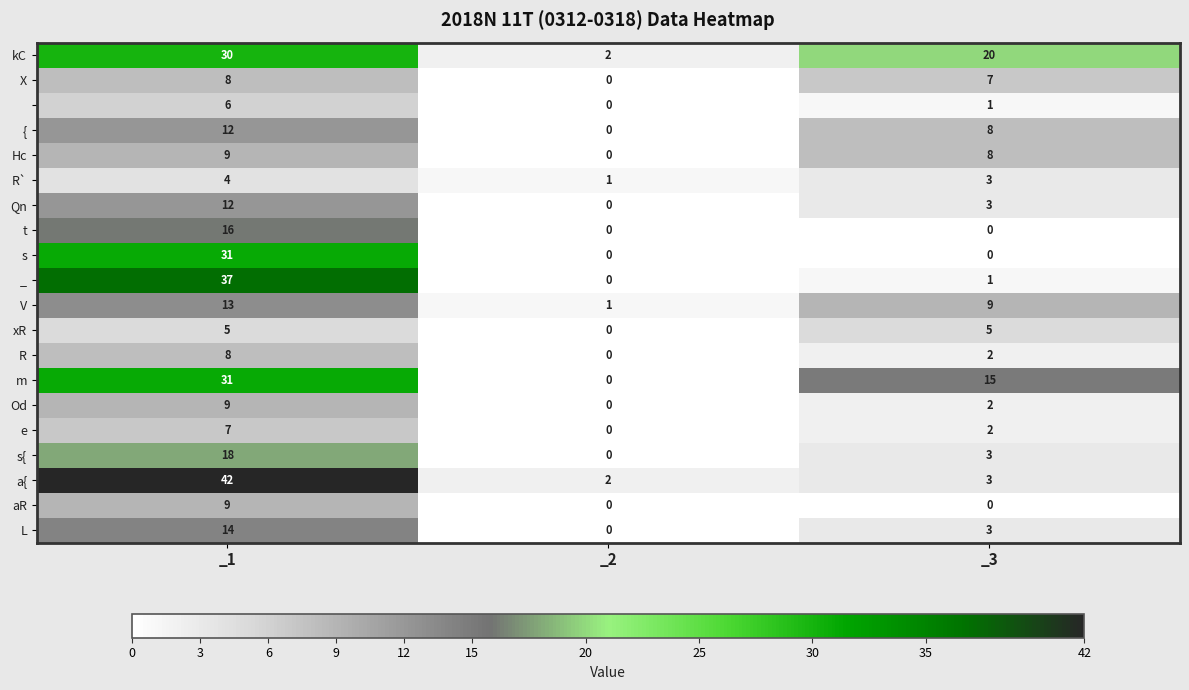

What is the greatest value displayed?

42